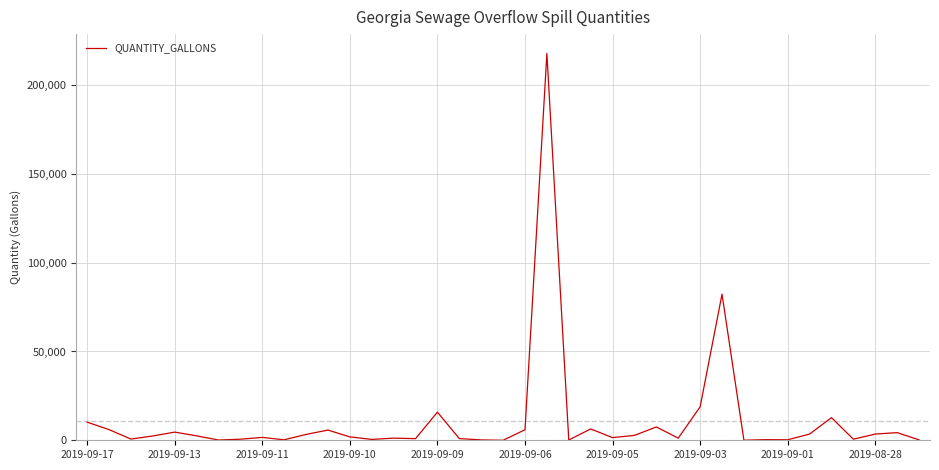

What is the difference between the maximum and minimum values?

217800